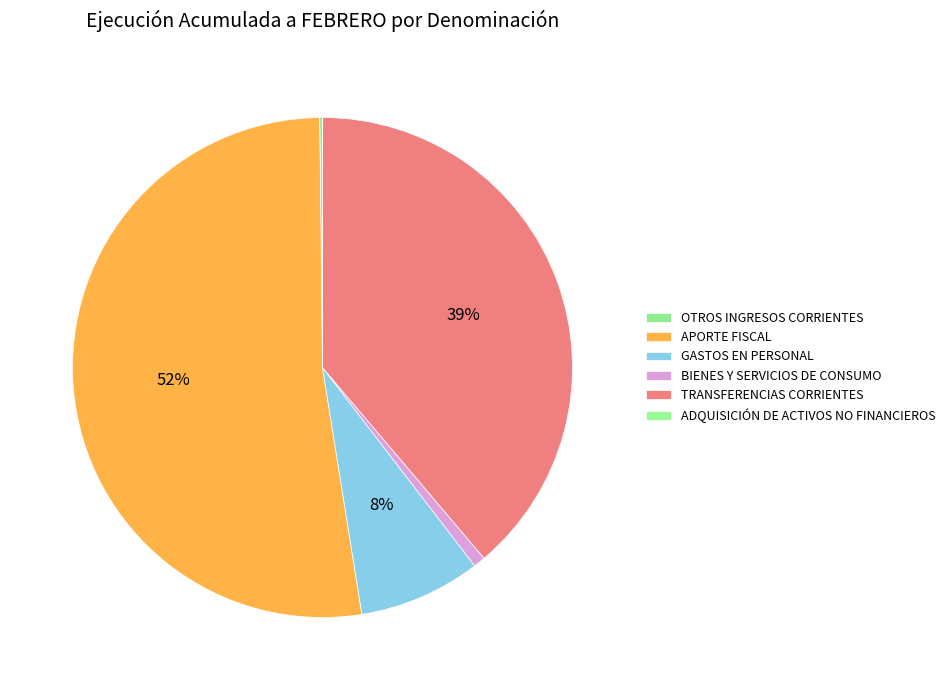

Is the sum of APORTE FISCAL and TRANSFERENCIAS CORRIENTES greater than half?

Yes